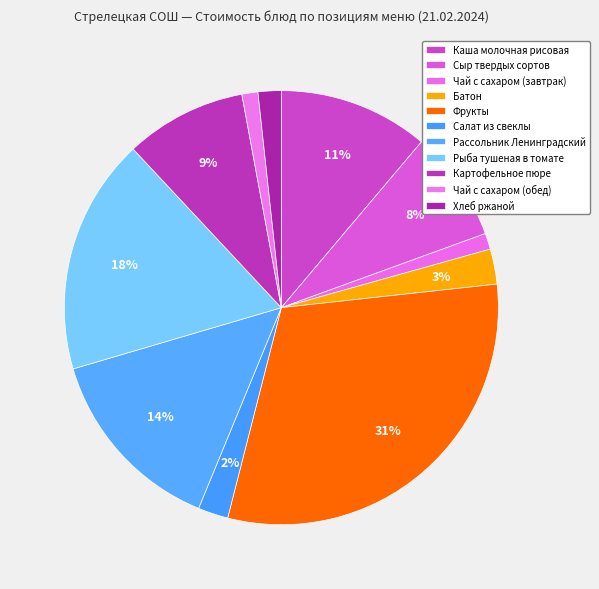

True or false: Чай с сахаром (завтрак) accounts for 1% of the total.

True